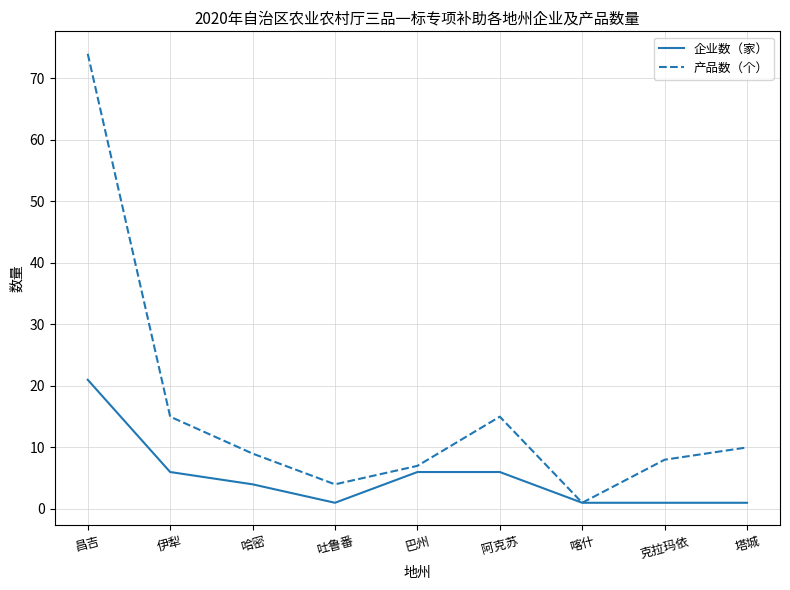

The 产品数（个） series shows 118 at 昌吉. True or false?

False